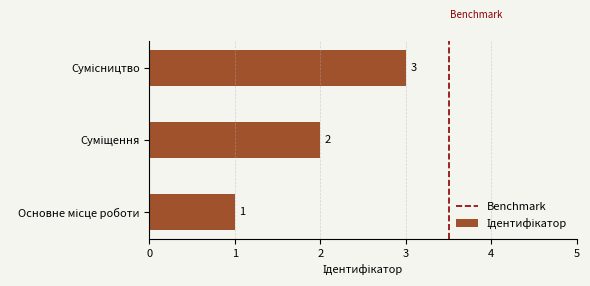

What is the average value?

2